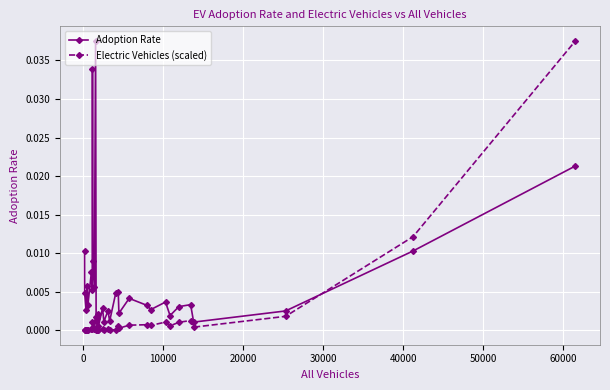

Which series has the largest total across all categories?

Adoption Rate